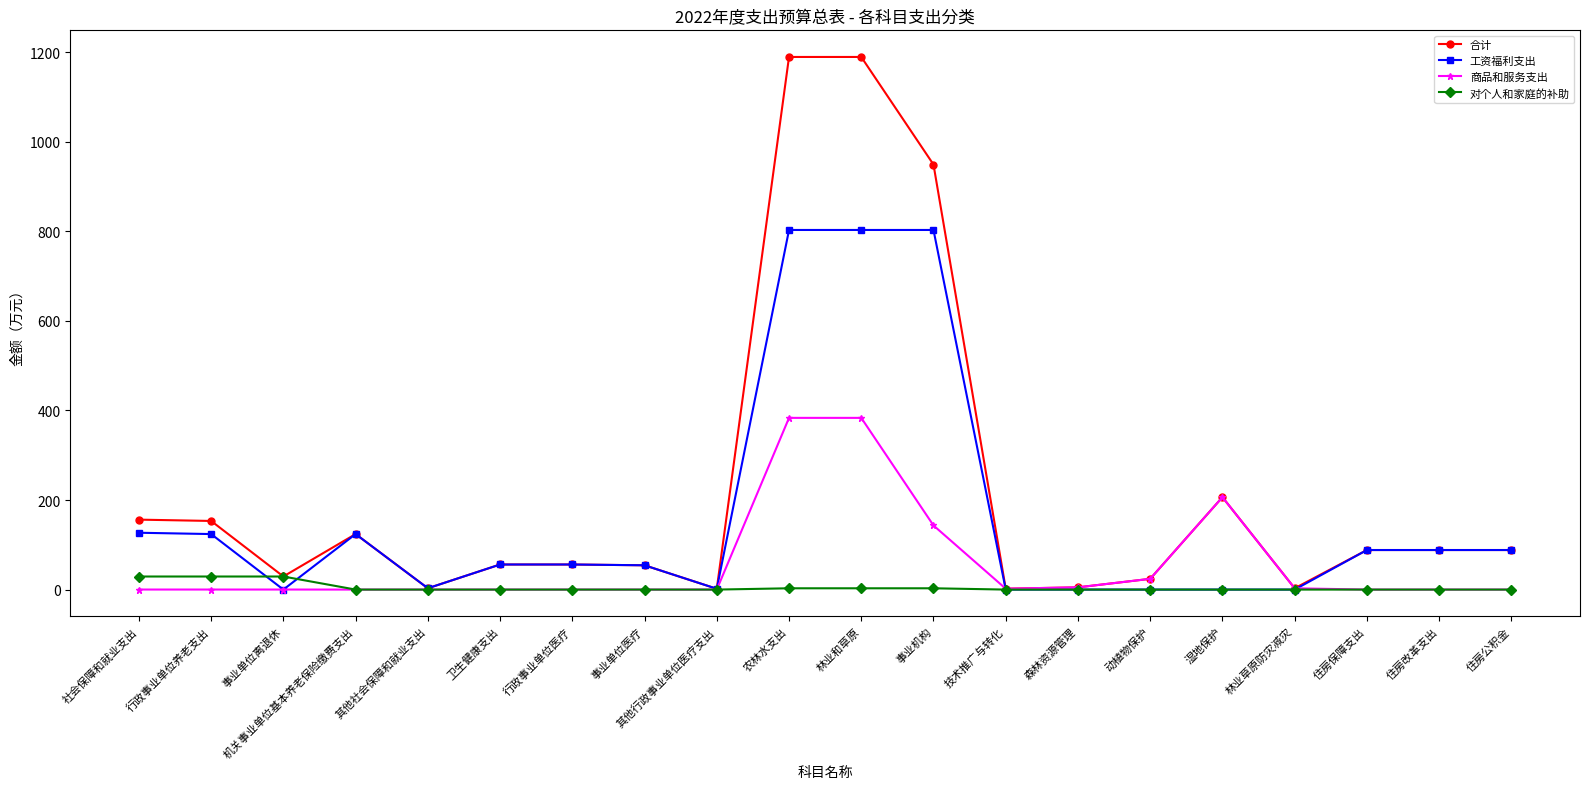

Is the value of 合计 at 事业机构 greater than the value of 对个人和家庭的补助 at 事业机构?

Yes